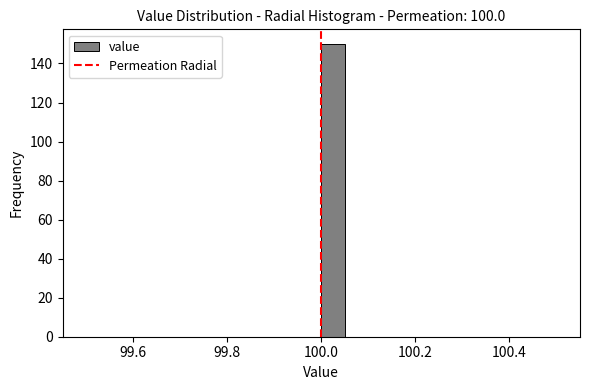

Around what value on the x-axis is the tallest bar? Give the approximate position of its centre, as read against the axis.

100.02